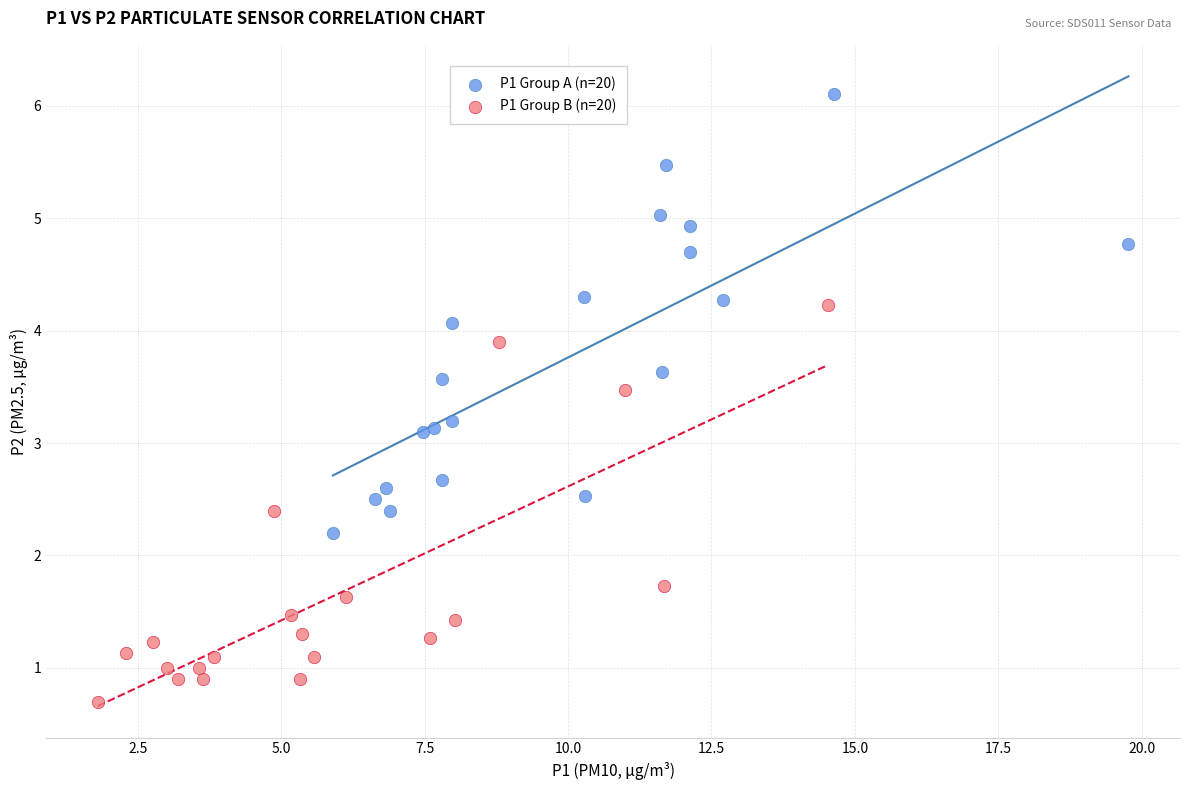

What are all the series names shown in the legend?

P1 Group A (n=20), P1 Group B (n=20)